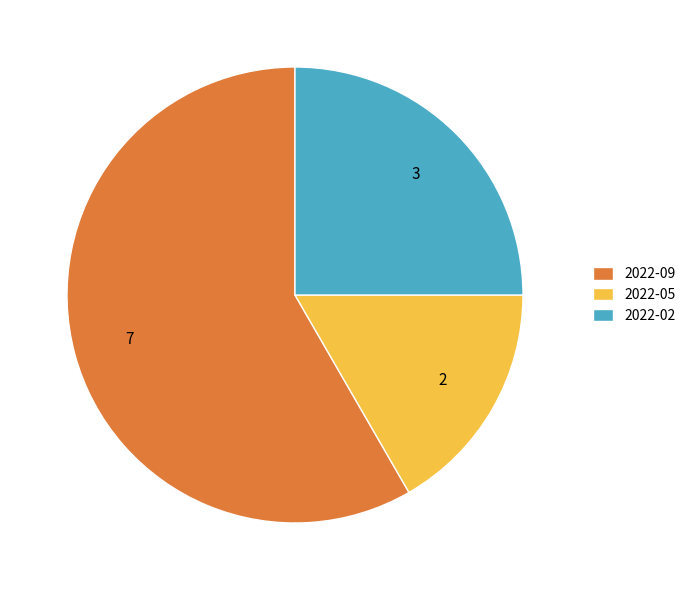

Is there a majority slice in this chart?

Yes